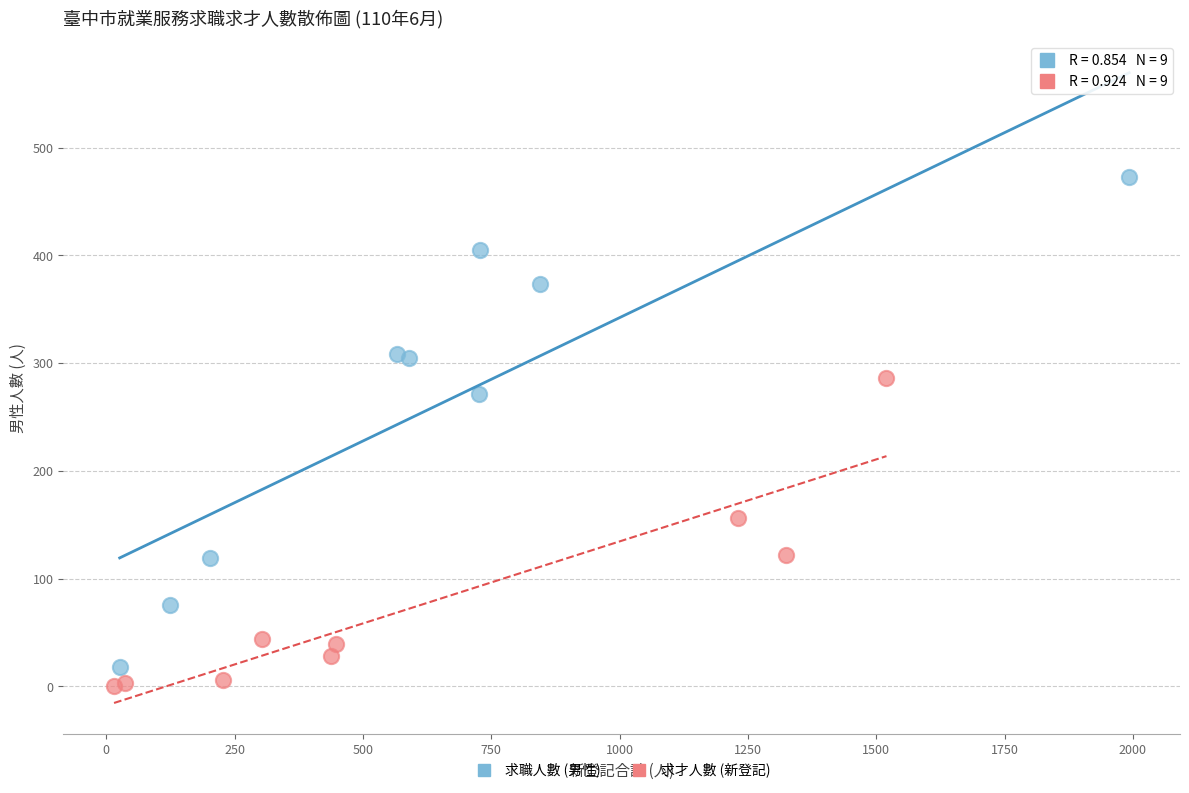

Which series has the widest spread of Y values?

求職人數 (男性)